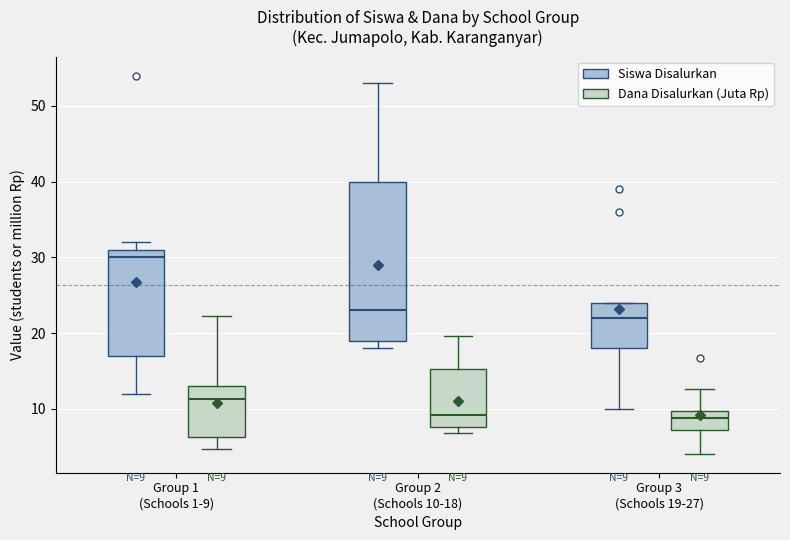

Which box has the highest median line?

Group 1 (Schools 1-9) (Siswa Disalurkan)